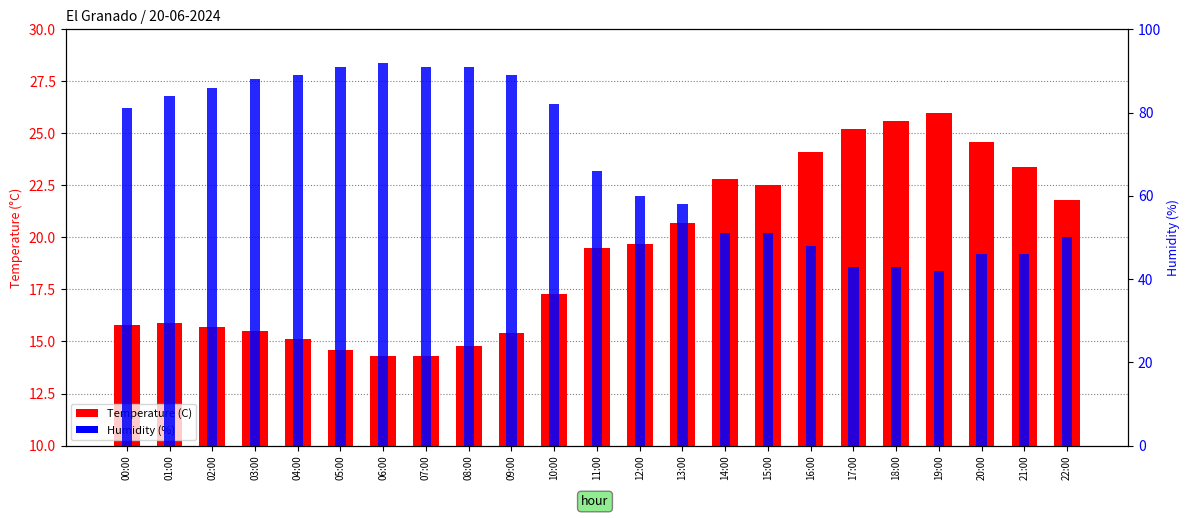

List the series in order of their overall mean, lowest first.

Temperature (C), Humidity (%)